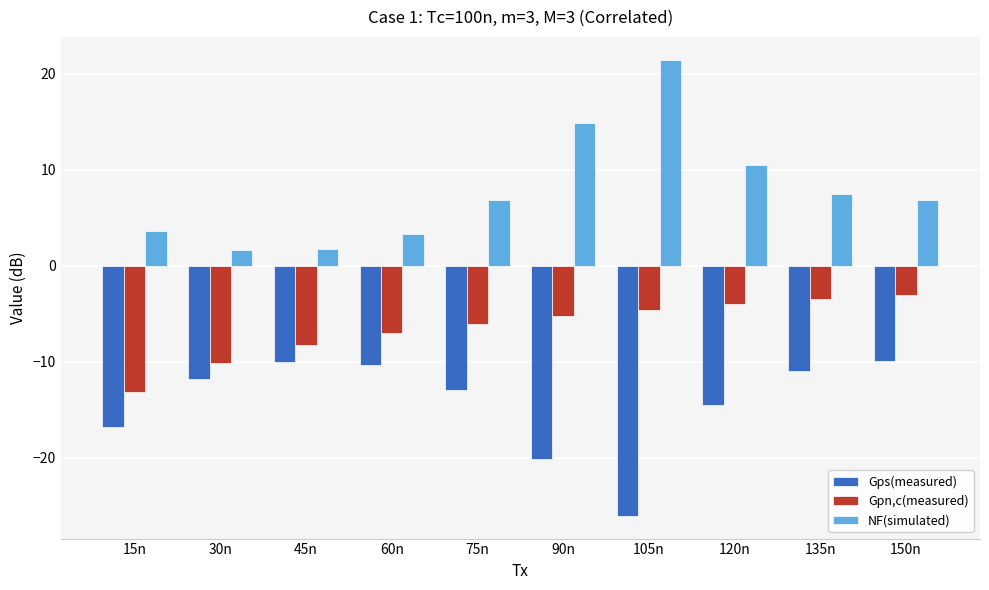

What is the difference between the maximum and minimum values in the Gps(measured) series?

16.1